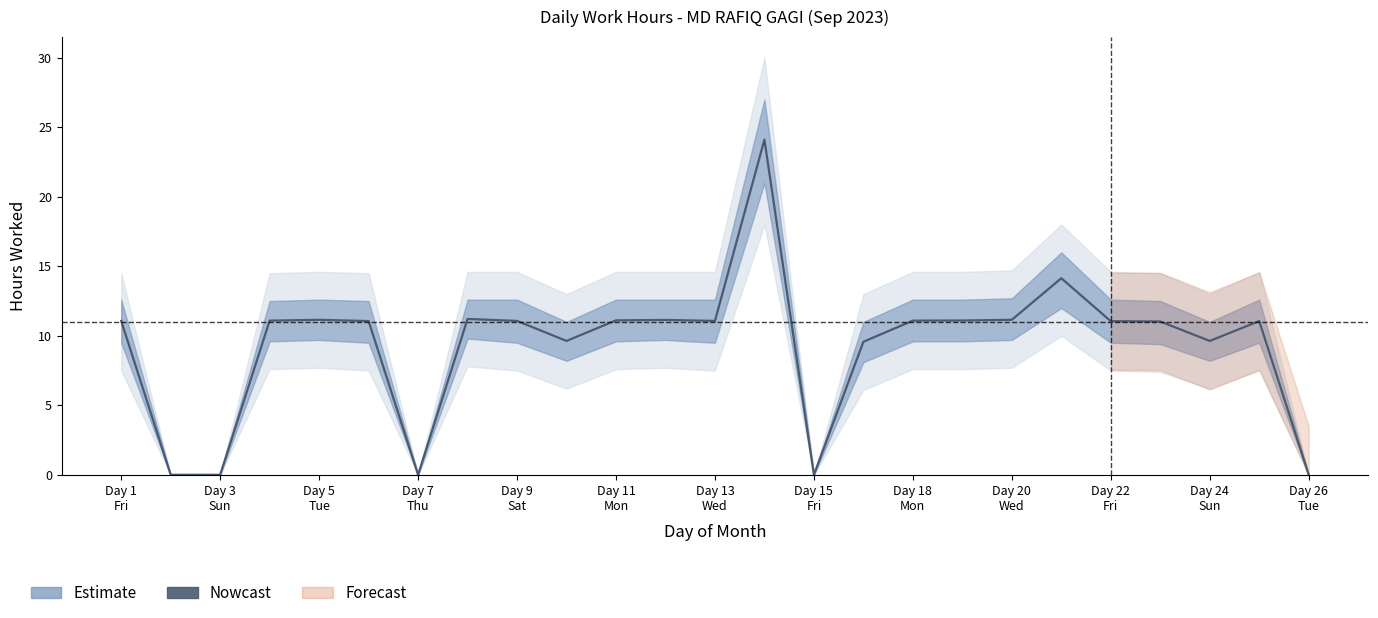

Which category has the highest value across all series?

14